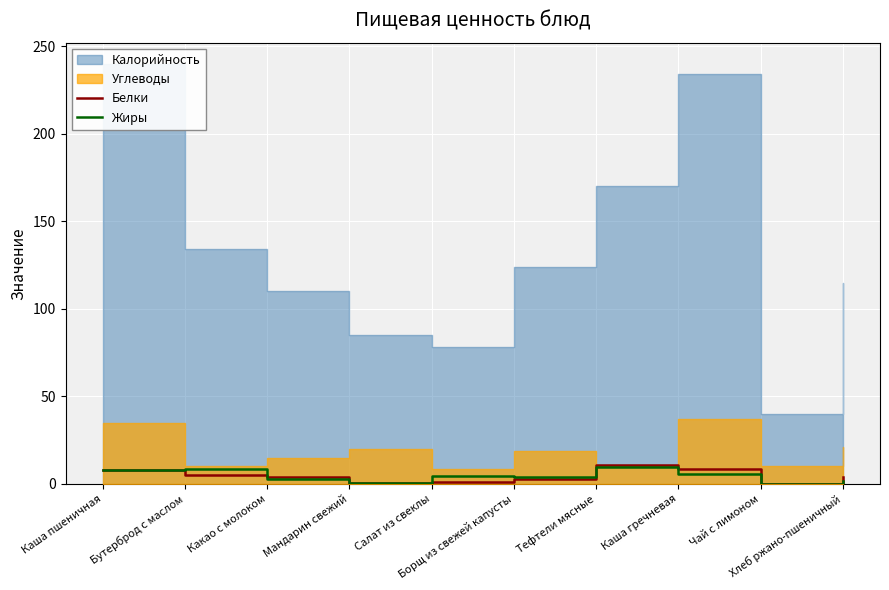

In Жиры, how many points are higher than both neighbors (excluding endpoints)?

3